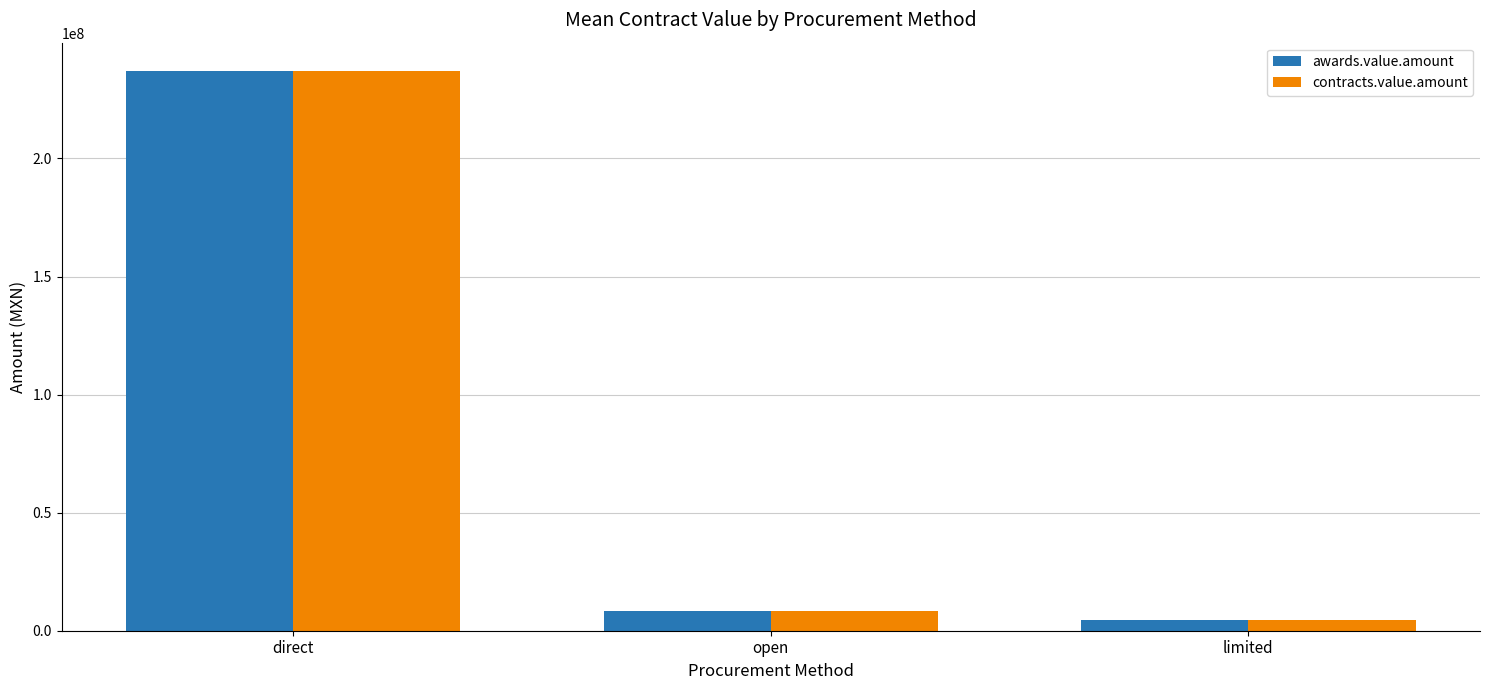

What is the label of the 3rd bar from the right?

direct